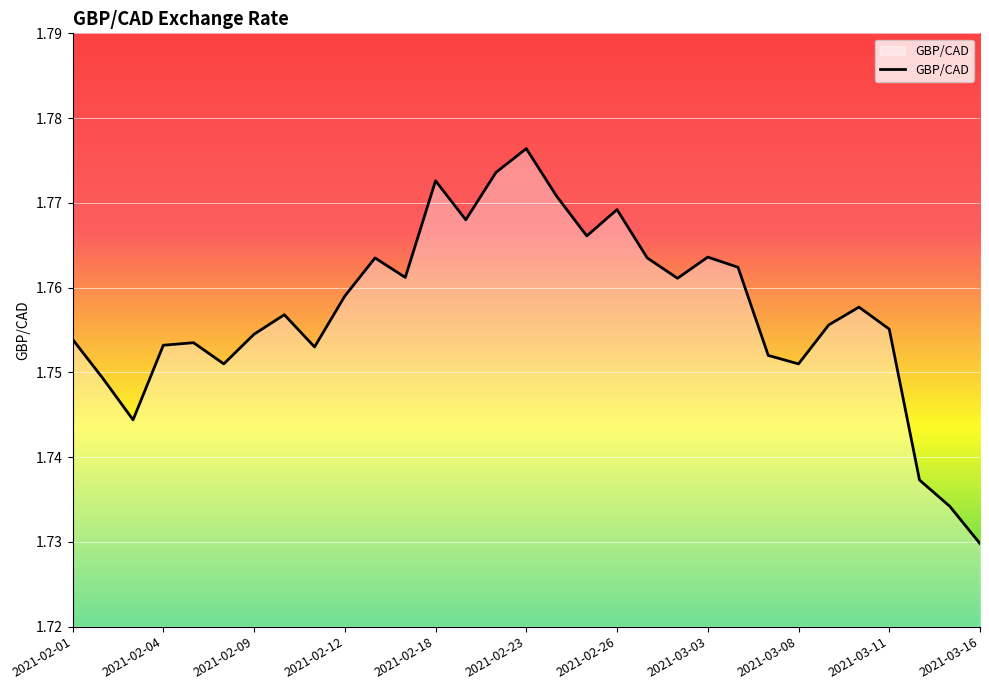

At which category does the chart reach its peak across all series?

2021-02-23